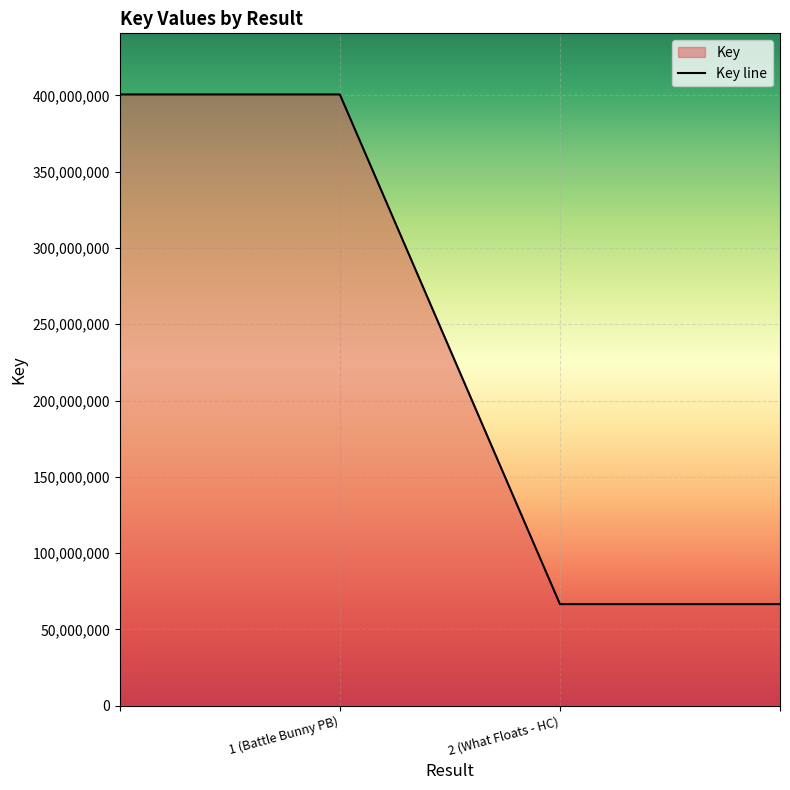

What is the average value?

233610002